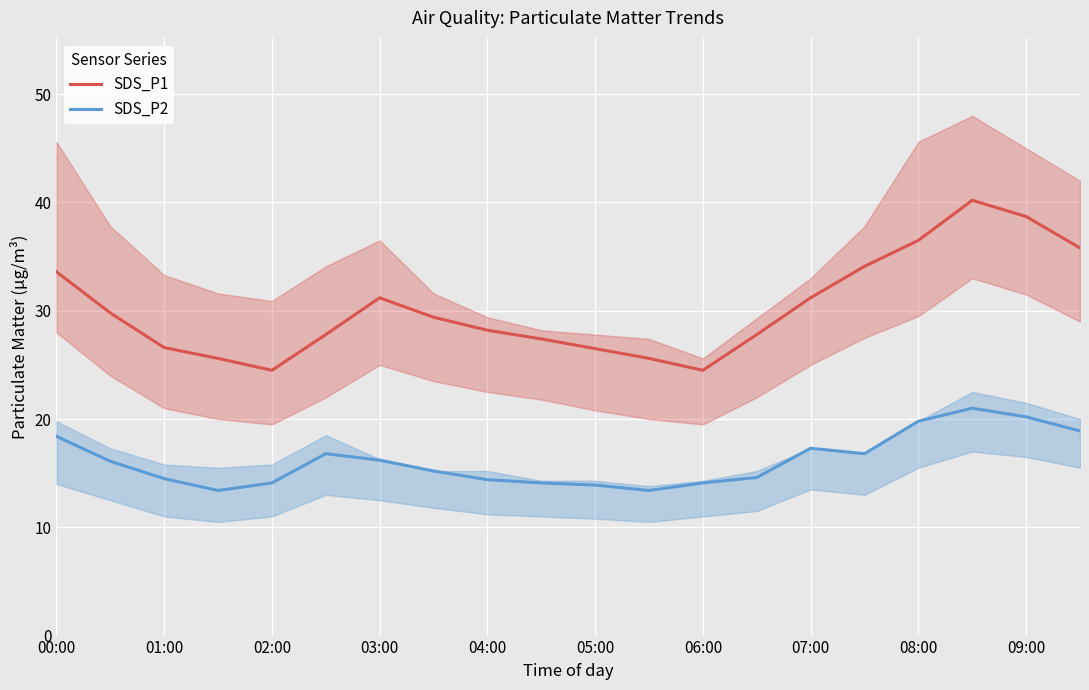

Is the value of SDS_P1 at 05:00 greater than the value of SDS_P2 at 00:00?

Yes